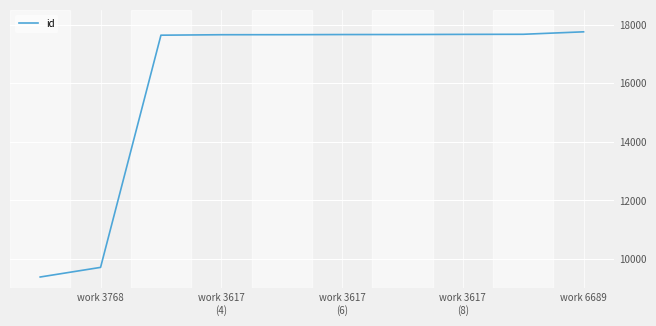

What is the maximum value shown in the chart?

17752